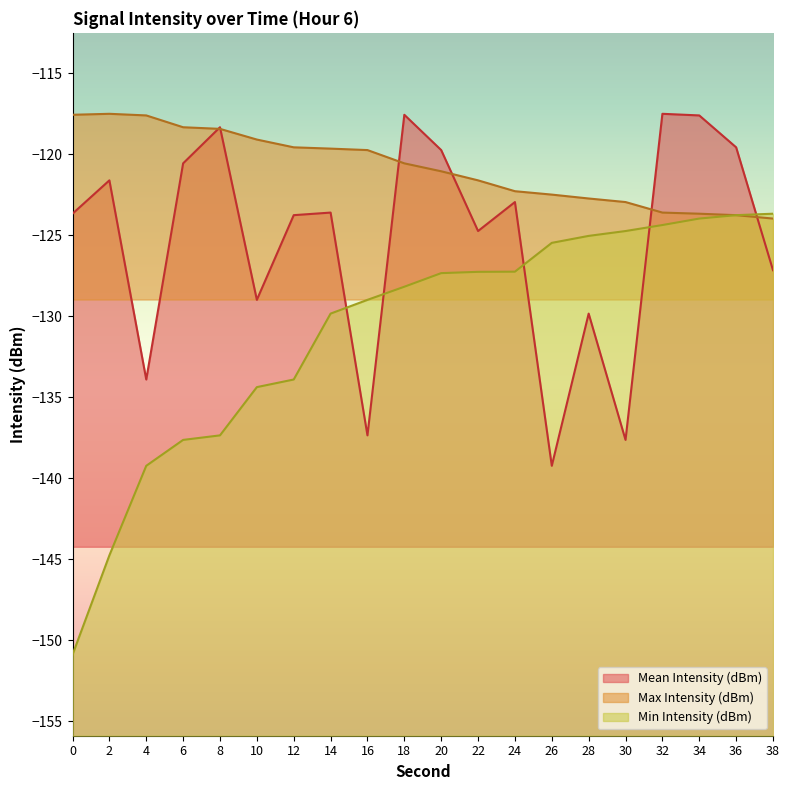

Reading right to left, extract all data points from this chart.

Mean Intensity (dBm): 38=-127.2	36=-119.6	34=-117.6	32=-117.5	30=-137.6	28=-129.8	26=-139.2	24=-122.9	22=-124.7	20=-119.7	18=-117.5	16=-137.3	14=-123.6	12=-123.8	10=-129.0	8=-118.3	6=-120.5	4=-133.9	2=-121.6	0=-123.7
Max Intensity (dBm): 38=-124.0	36=-123.8	34=-123.7	32=-123.6	30=-122.9	28=-122.7	26=-122.5	24=-122.3	22=-121.6	20=-121.0	18=-120.5	16=-119.7	14=-119.6	12=-119.6	10=-119.1	8=-118.4	6=-118.3	4=-117.6	2=-117.5	0=-117.5
Min Intensity (dBm): 38=-123.7	36=-123.8	34=-124.0	32=-124.4	30=-124.7	28=-125.0	26=-125.5	24=-127.2	22=-127.2	20=-127.3	18=-128.2	16=-129.0	14=-129.8	12=-133.9	10=-134.4	8=-137.3	6=-137.6	4=-139.2	2=-144.8	0=-150.9